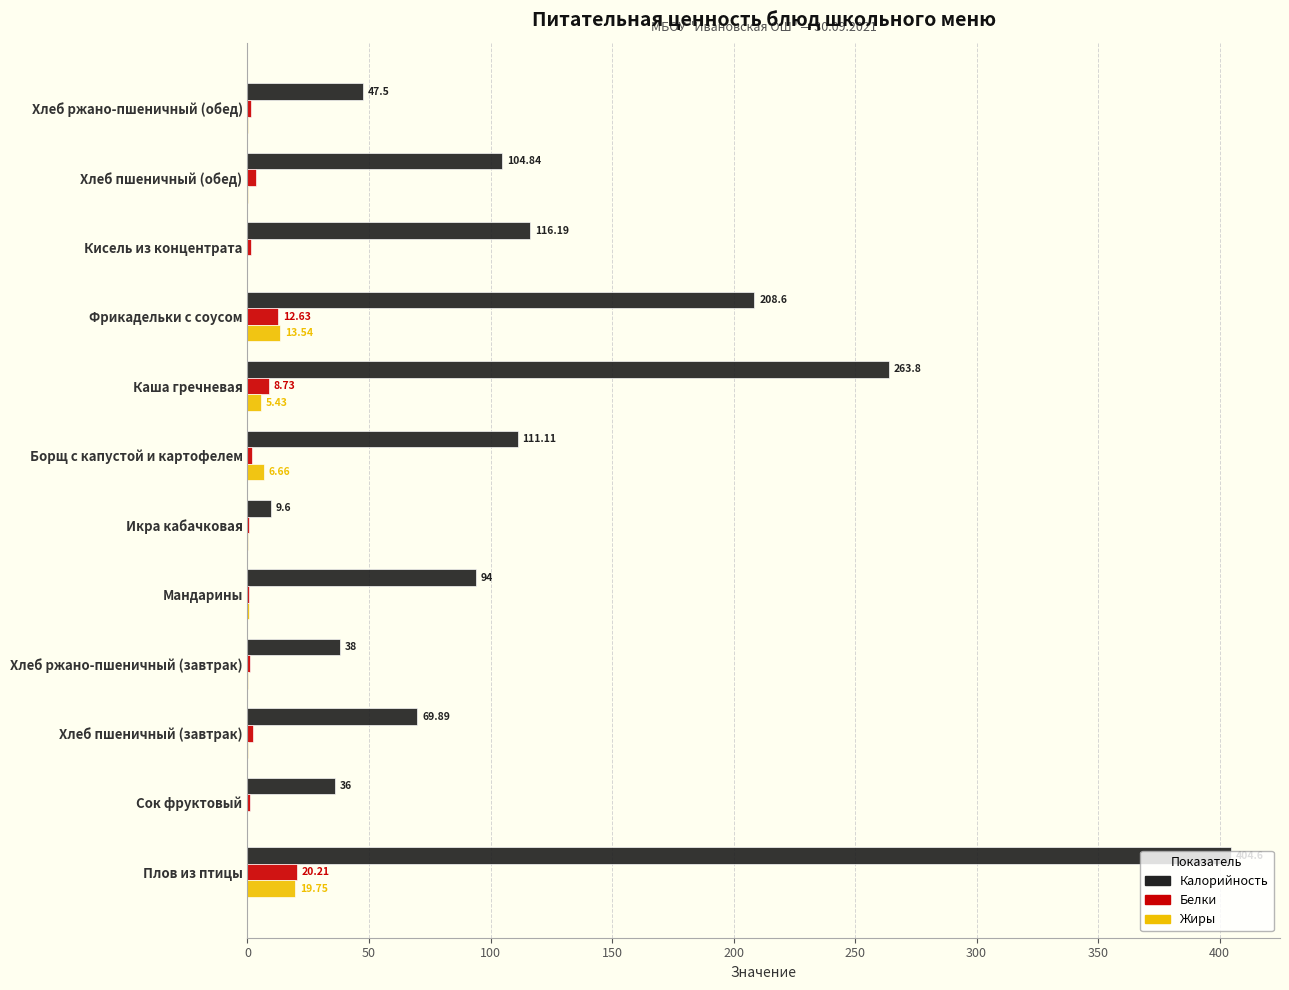

At which label does Калорийность reach its peak?

Плов из птицы